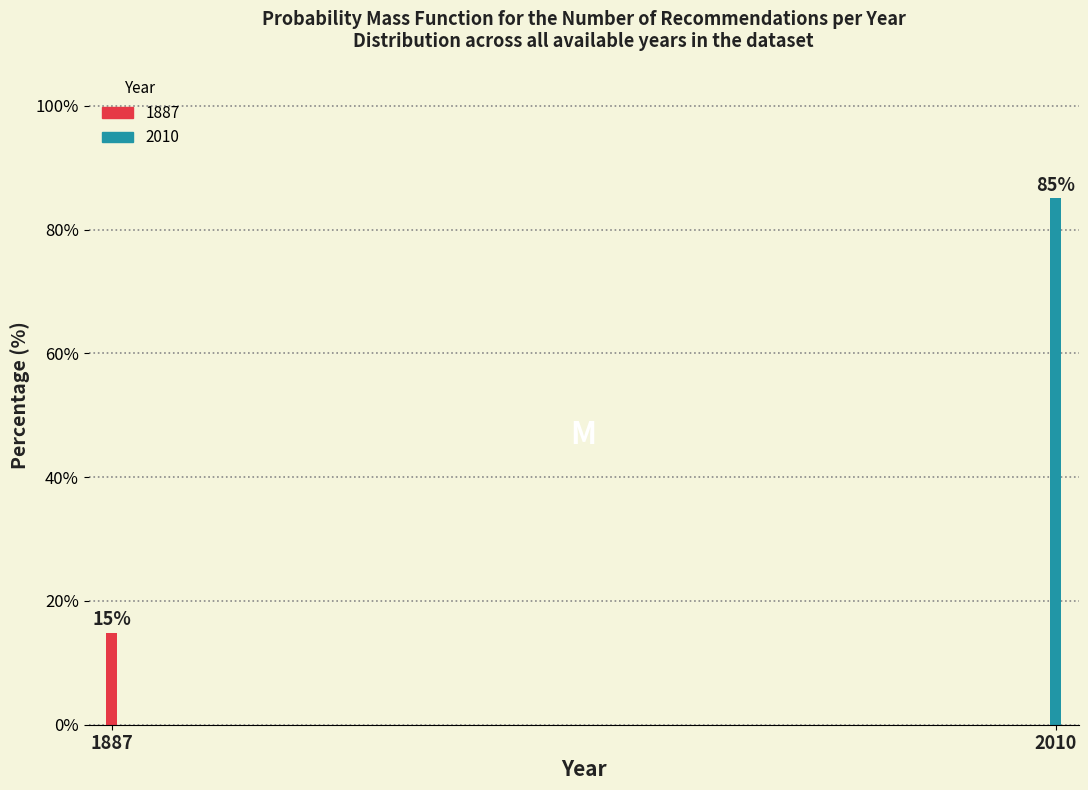

What is the average value?

50.0